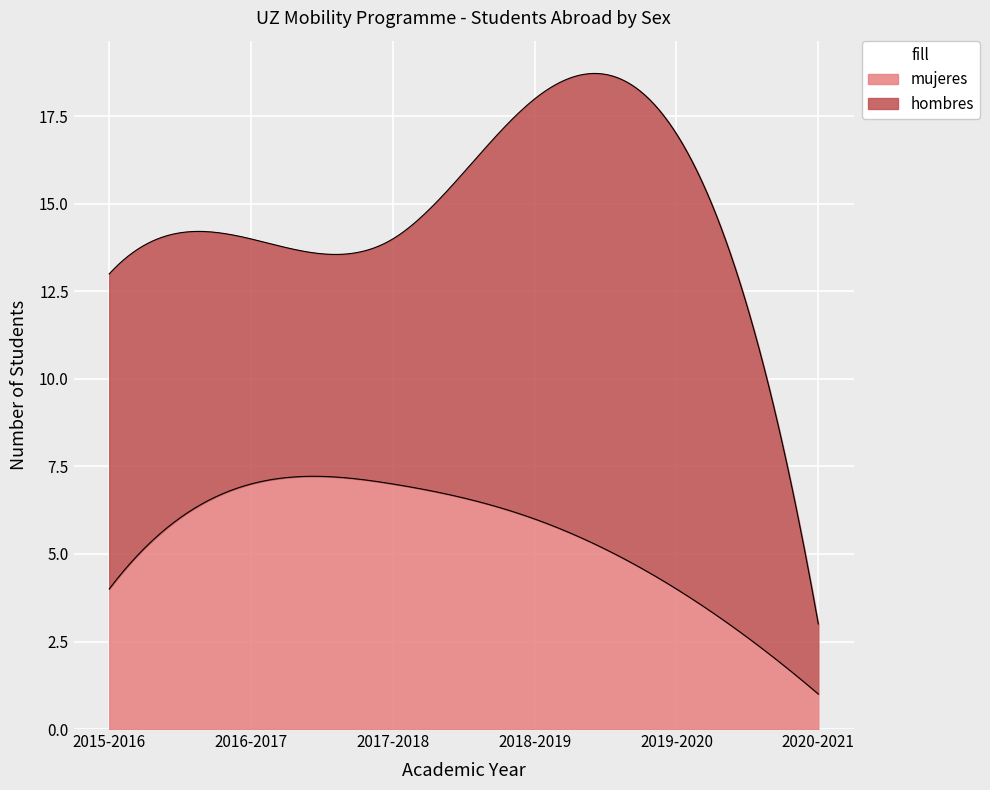

Is the value of mujeres at 2018-2019 greater than the value of hombres at 2018-2019?

No